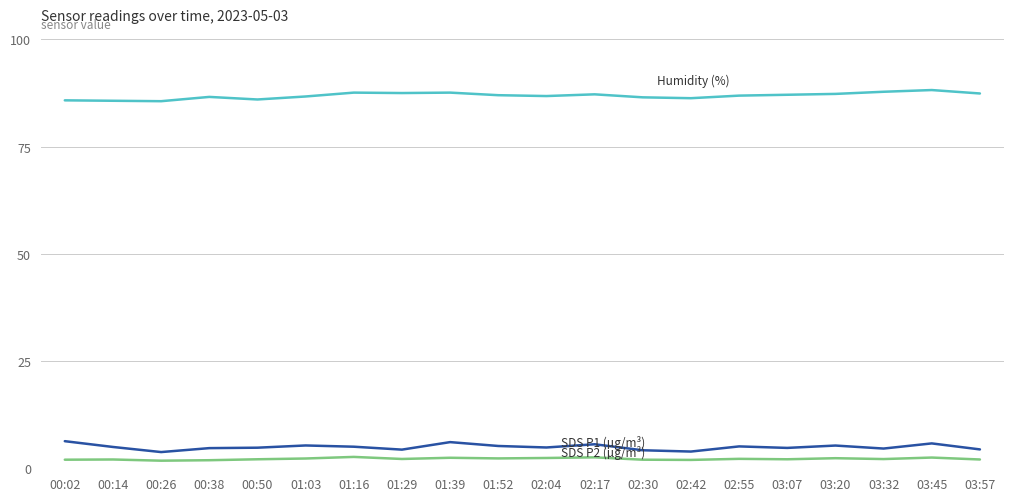

What is the greatest value displayed?

88.2